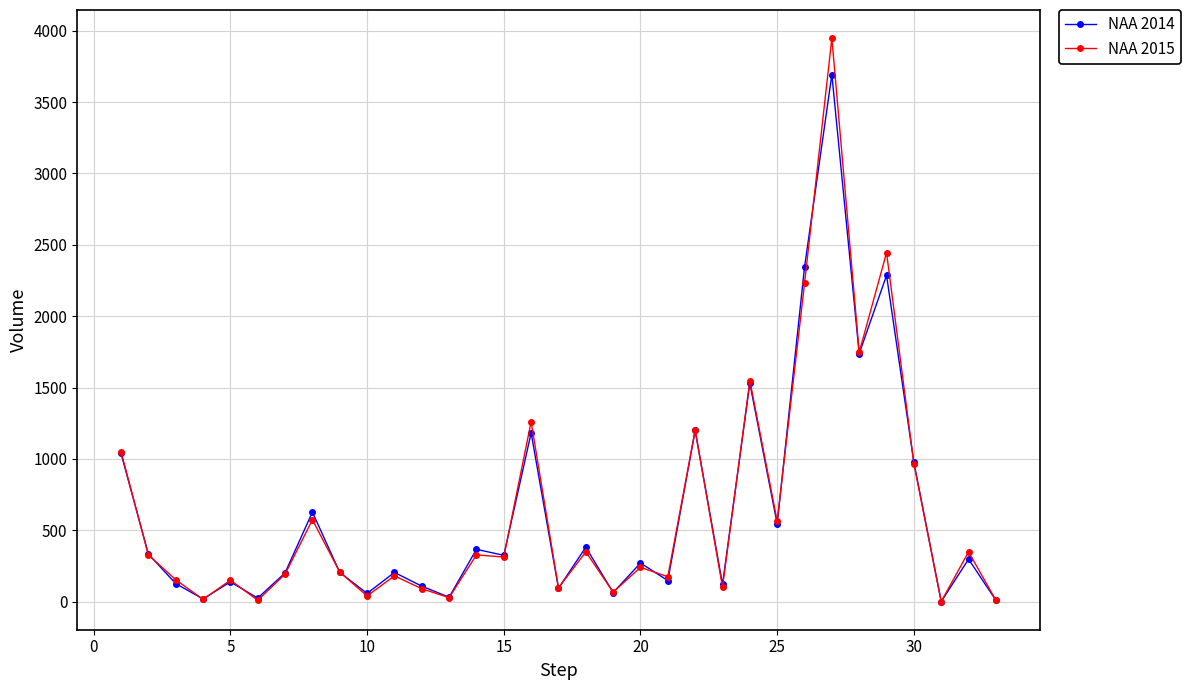

Which series has the widest spread of values?

NAA 2015